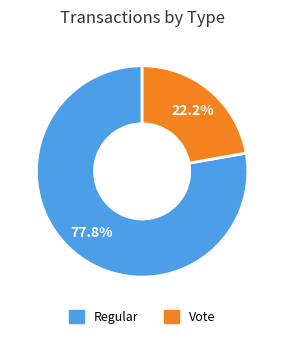

Is there any slice that represents more than half of the pie?

Yes